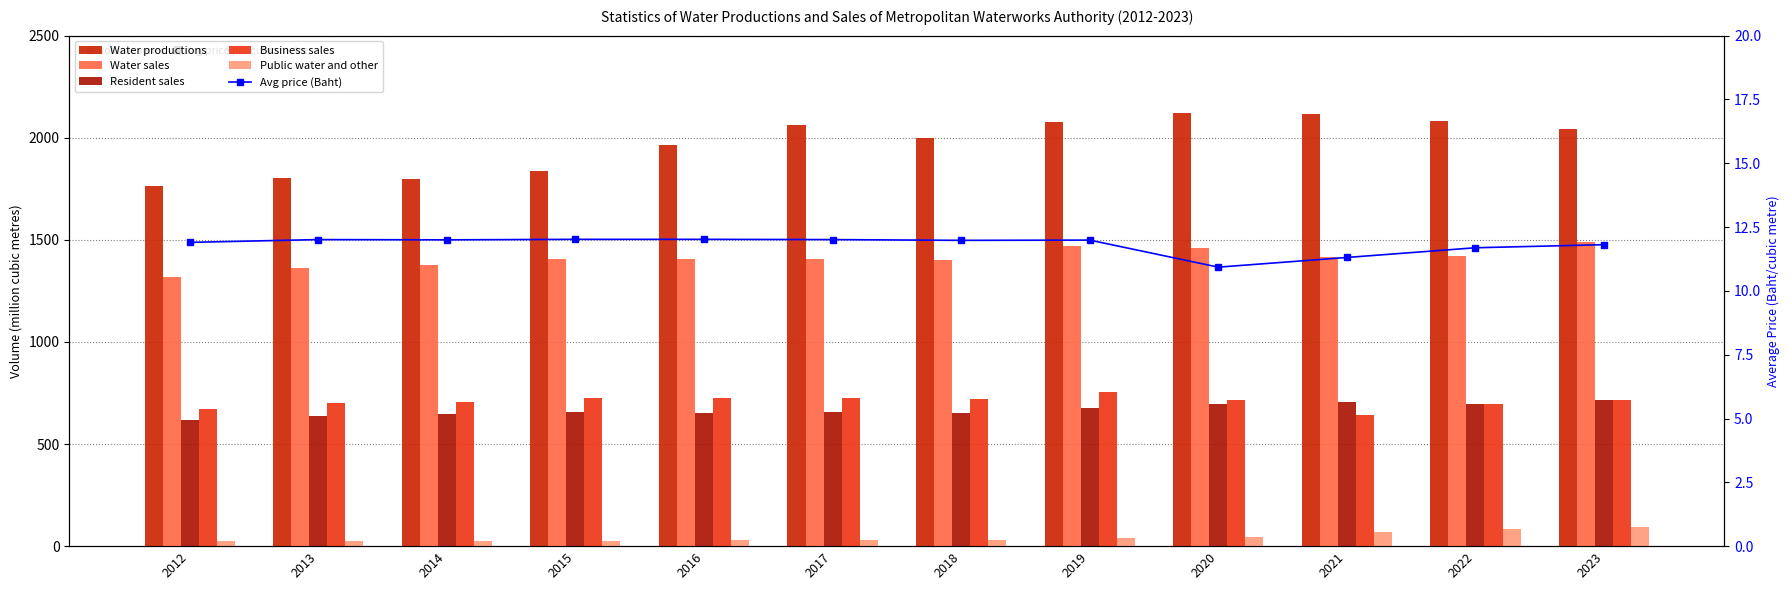

Reading left to right, extract all data points from this chart.

Water productions: 1763.6	1804.5	1797.8	1835.1	1965.9	2063.8	1997.1	2075.2	2121.1	2116.5	2080.3	2042.4
Water sales: 1317.3	1361.0	1377.2	1406.3	1406.3	1408.6	1401.4	1467.4	1458.3	1416.2	1422.2	1488.6
Resident sales: 619.0	636.5	646.9	657.8	653.8	656.8	651.5	675.7	694.3	705.8	695.6	715.6
Business sales: 672.8	701.0	703.6	724.8	723.7	723.4	719.6	753.2	717.8	643.2	695.6	715.6
Public water and other: 25.5	23.5	26.7	23.7	28.8	28.4	30.3	38.5	46.2	67.2	86.1	93.4
Avg price (Baht): 11.9	12.0	12.0	12.0	12.0	12.0	12.0	12.0	10.9	11.3	11.7	11.8